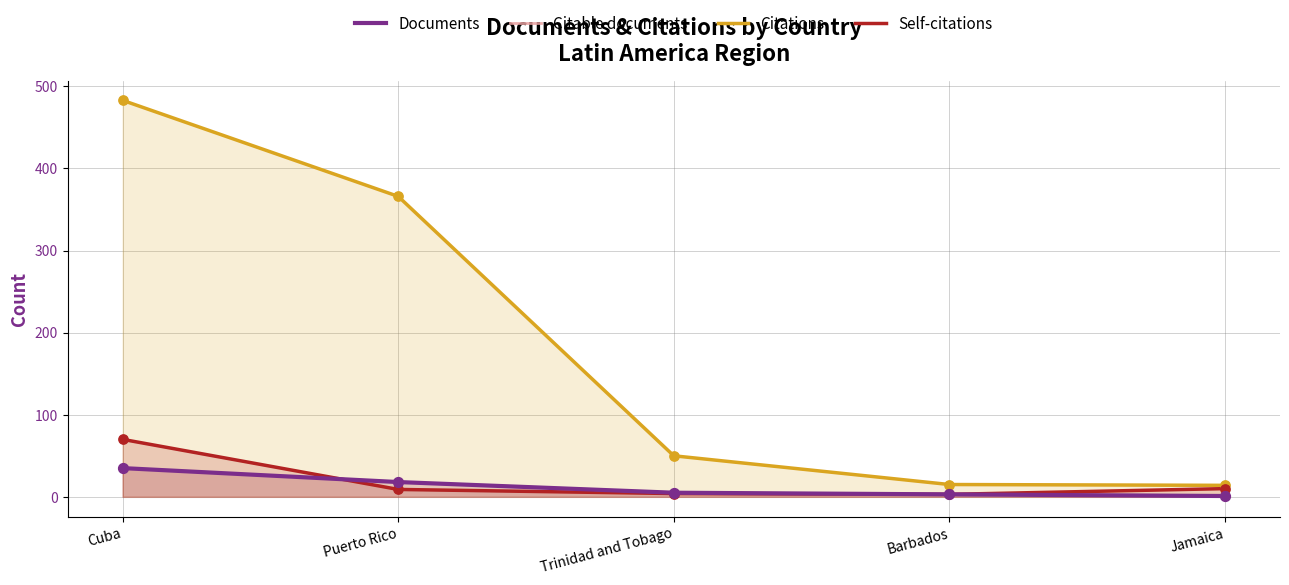

Which series reaches the maximum Y coordinate?

Citations